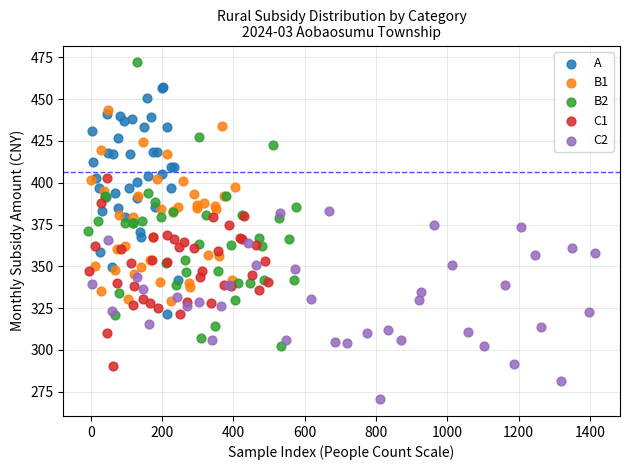

Which series reaches the maximum Y coordinate?

B2